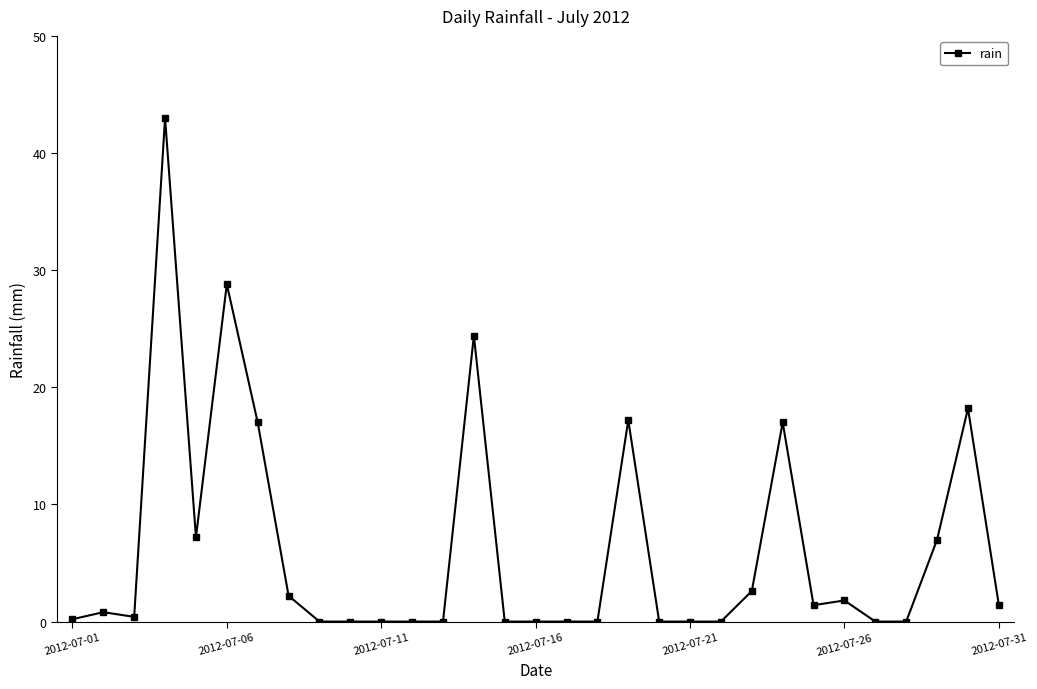

Is this an area chart (filled region under the line)?

No